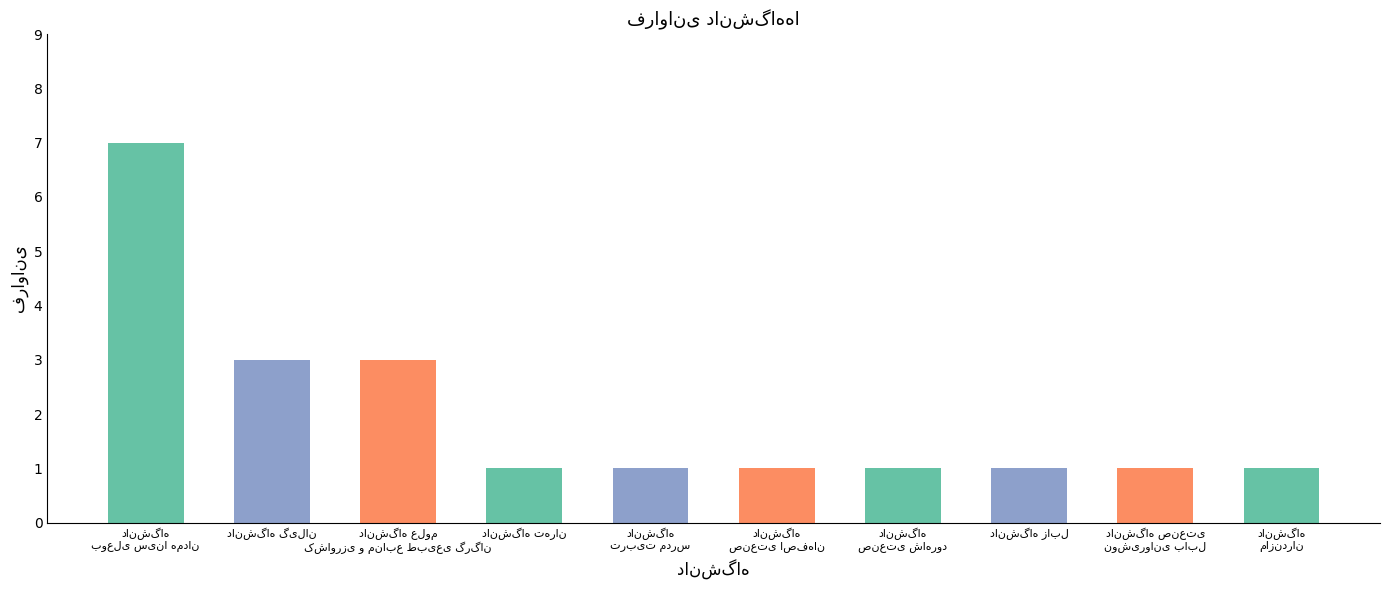

How many series are shown in this chart?

1